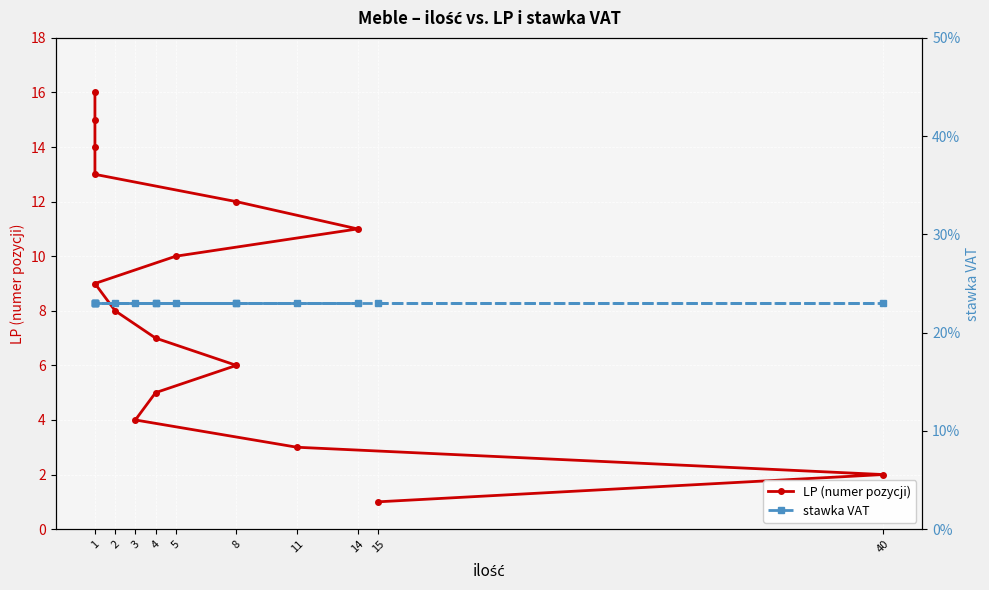

What are all the series names shown in the legend?

LP (numer pozycji), stawka VAT